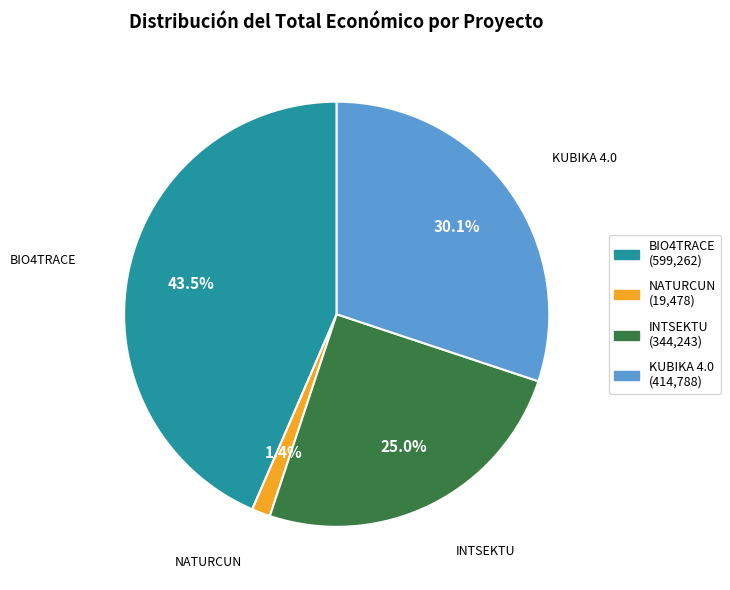

True or false: KUBIKA 4.0 accounts for 30% of the total.

True